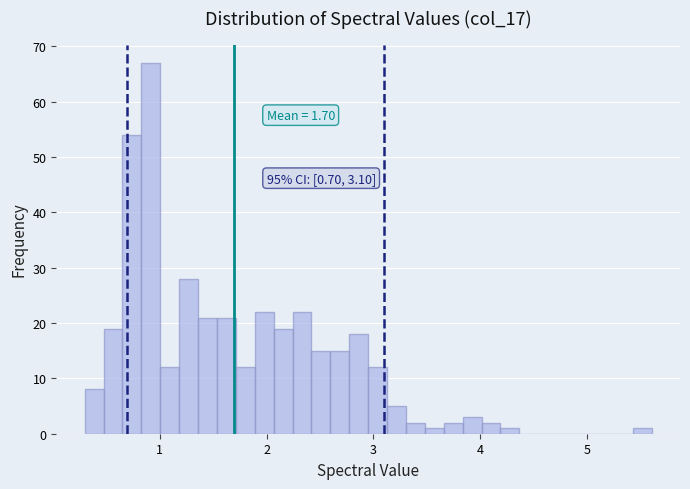

Read against the x-axis, roughly where is the centre of the tallest bar?

0.9